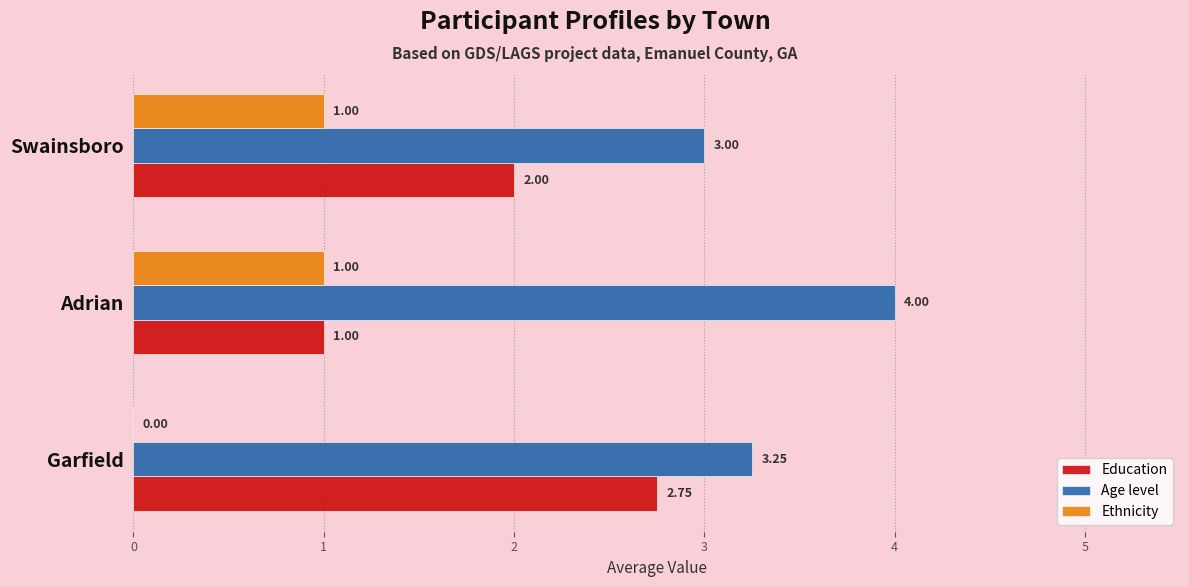

Which series changed the most between Garfield and Adrian?

Education